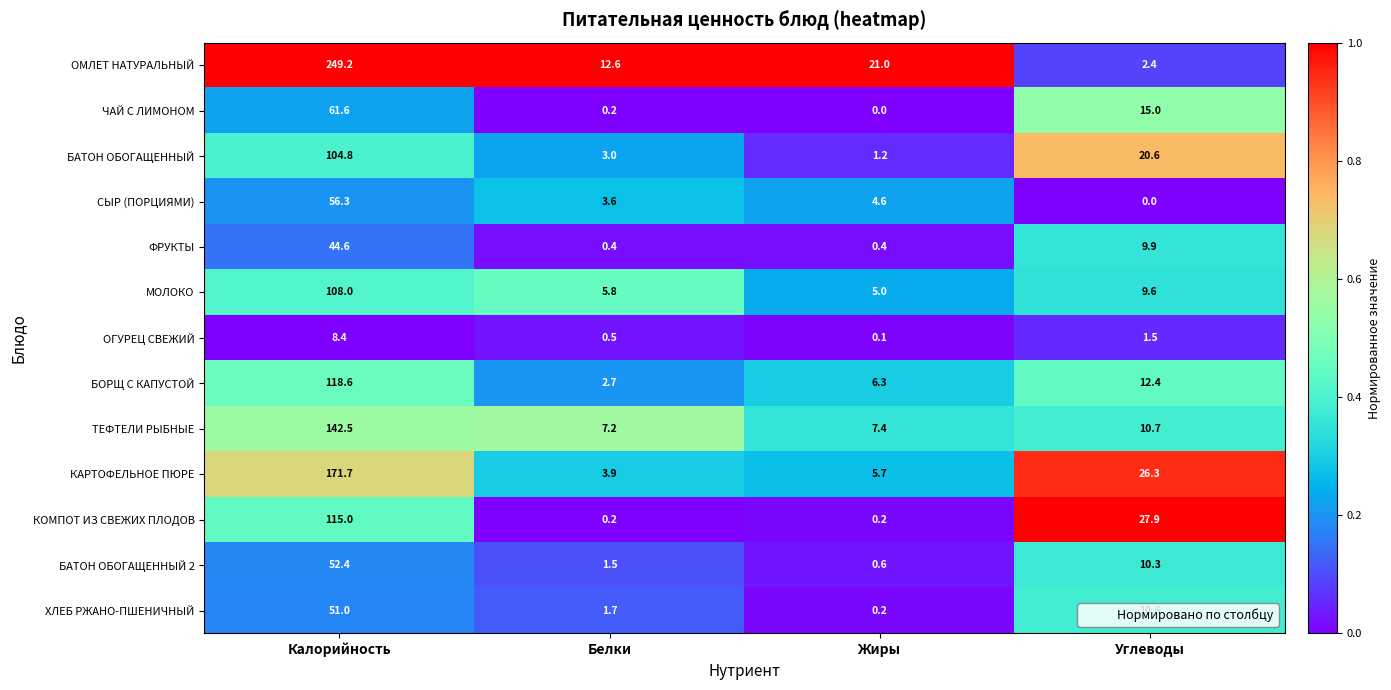

Which series has the largest total across all categories?

ОМЛЕТ НАТУРАЛЬНЫЙ